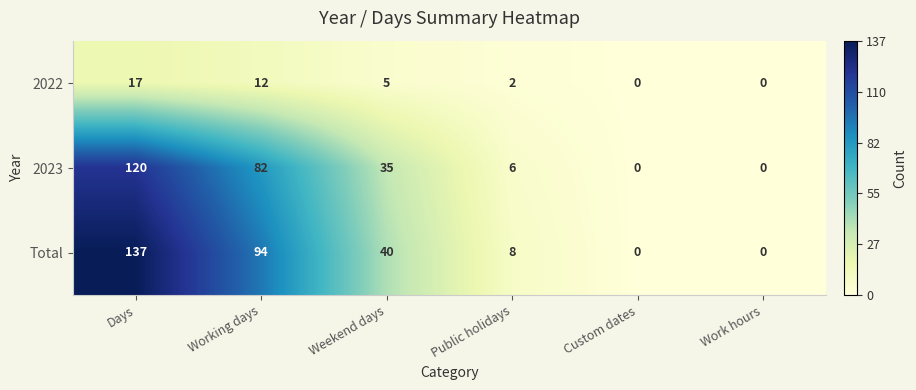

How many values in 2023 are above zero?

4